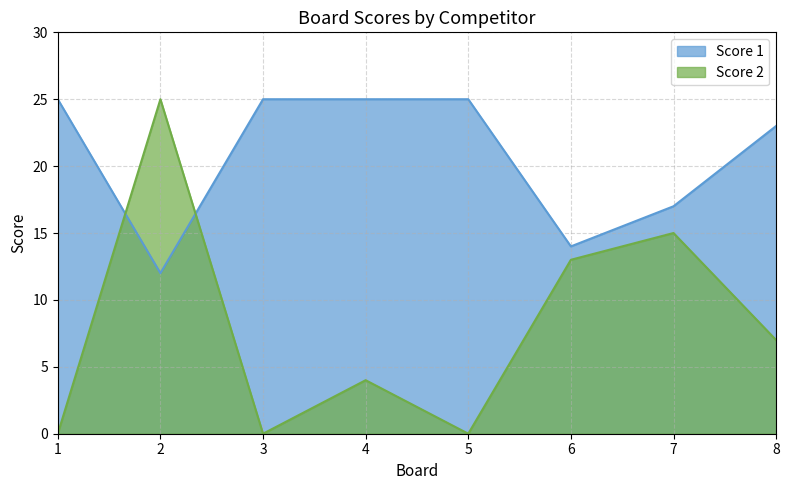

Count the number of categories in the chart.

8